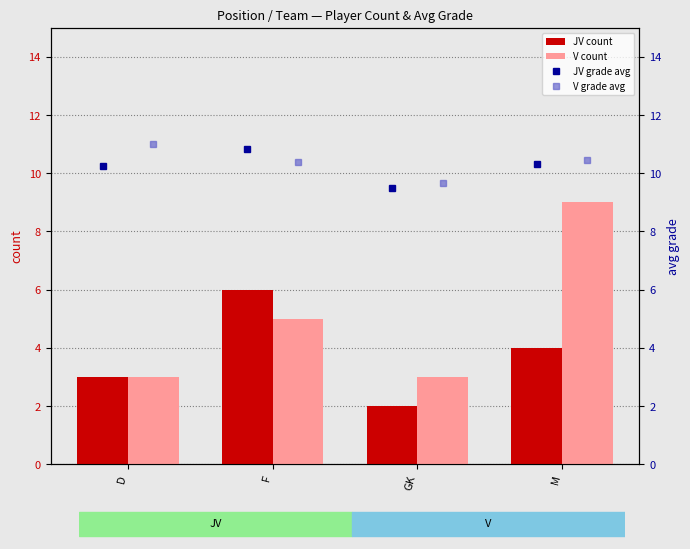

The V count series shows 16.1 at M. True or false?

False